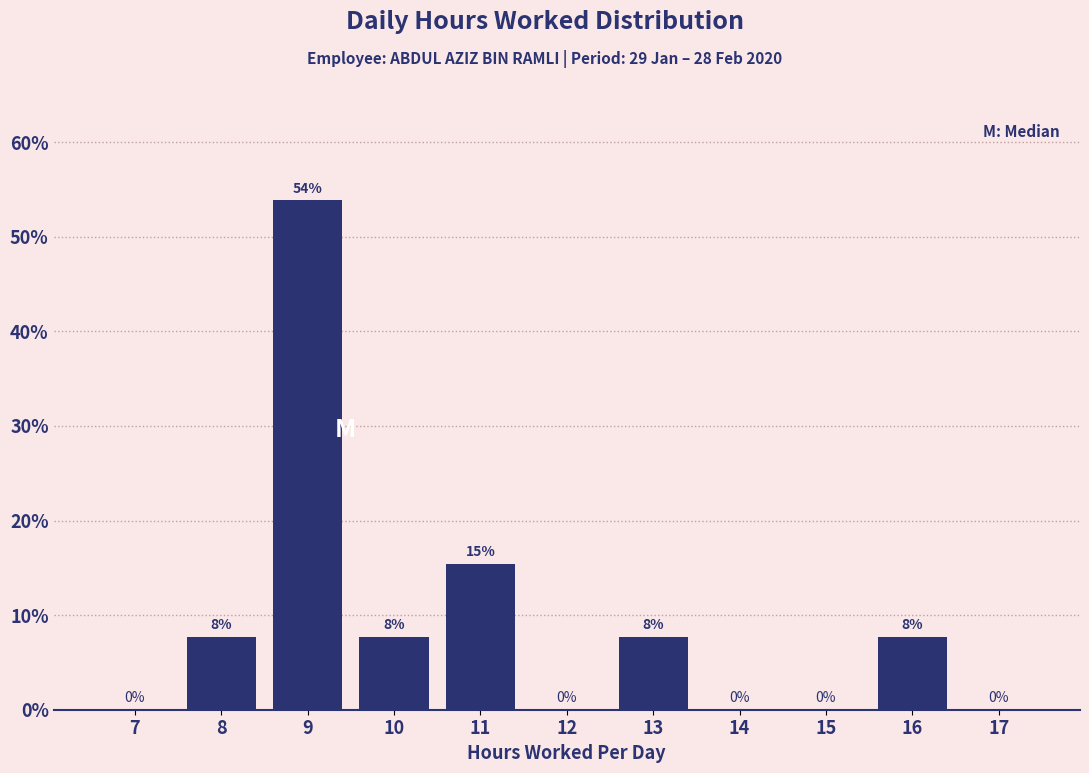

Where is the data nearest to the value 26?

11